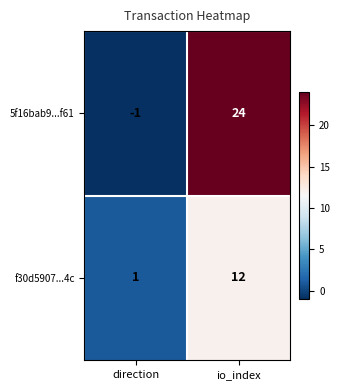

What value does the f30d5907...4c series have at io_index?

12